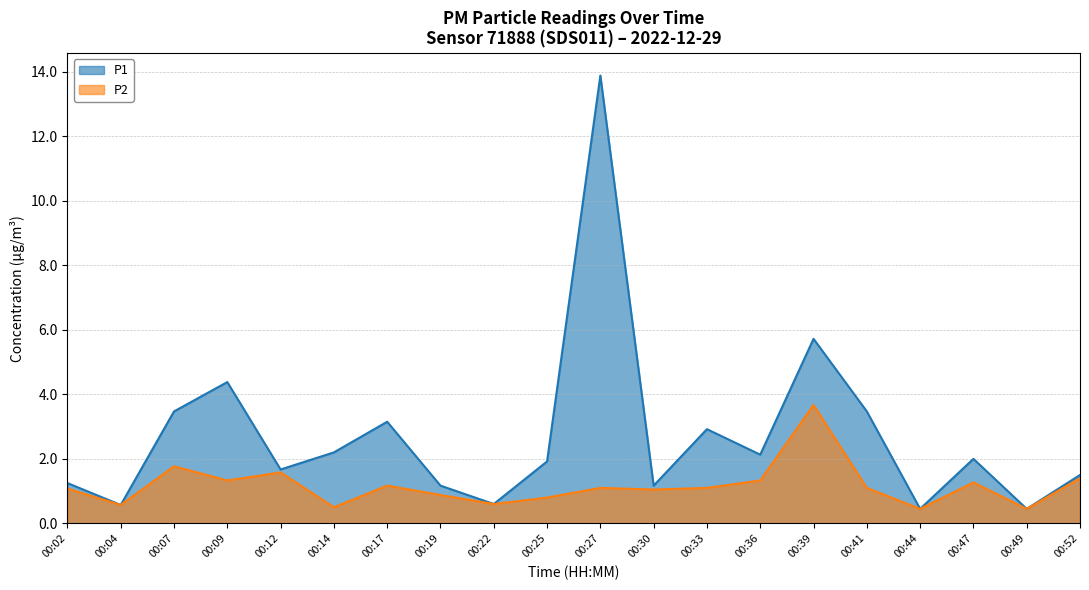

What is the average value of the P1 series?

2.7